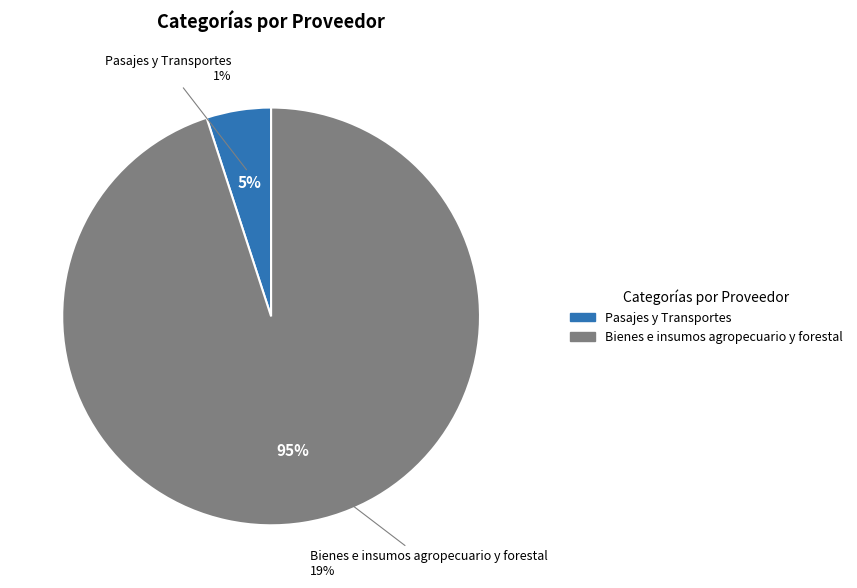

To the nearest percent, what percentage of the pie is Bienes e insumos agropecuario y forestal?

95%